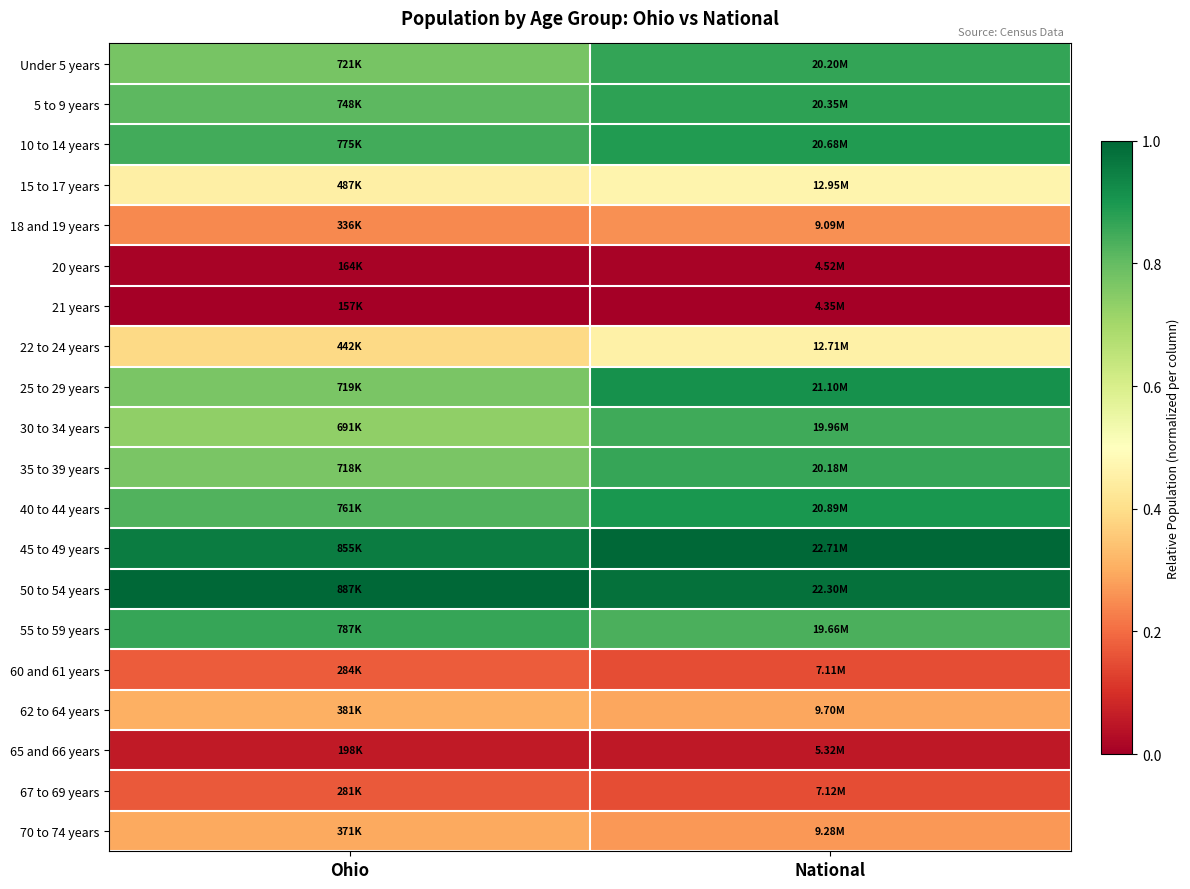

Reading left to right, extract all data points from this chart.

Under 5 years: Ohio=0.8	National=0.9
5 to 9 years: Ohio=0.8	National=0.9
10 to 14 years: Ohio=0.8	National=0.9
15 to 17 years: Ohio=0.5	National=0.5
18 and 19 years: Ohio=0.2	National=0.3
20 years: Ohio=0.0	National=0.0
21 years: Ohio=0.0	National=0.0
22 to 24 years: Ohio=0.4	National=0.5
25 to 29 years: Ohio=0.8	National=0.9
30 to 34 years: Ohio=0.7	National=0.9
35 to 39 years: Ohio=0.8	National=0.9
40 to 44 years: Ohio=0.8	National=0.9
45 to 49 years: Ohio=1.0	National=1.0
50 to 54 years: Ohio=1.0	National=1.0
55 to 59 years: Ohio=0.9	National=0.8
60 and 61 years: Ohio=0.2	National=0.2
62 to 64 years: Ohio=0.3	National=0.3
65 and 66 years: Ohio=0.1	National=0.1
67 to 69 years: Ohio=0.2	National=0.2
70 to 74 years: Ohio=0.3	National=0.3